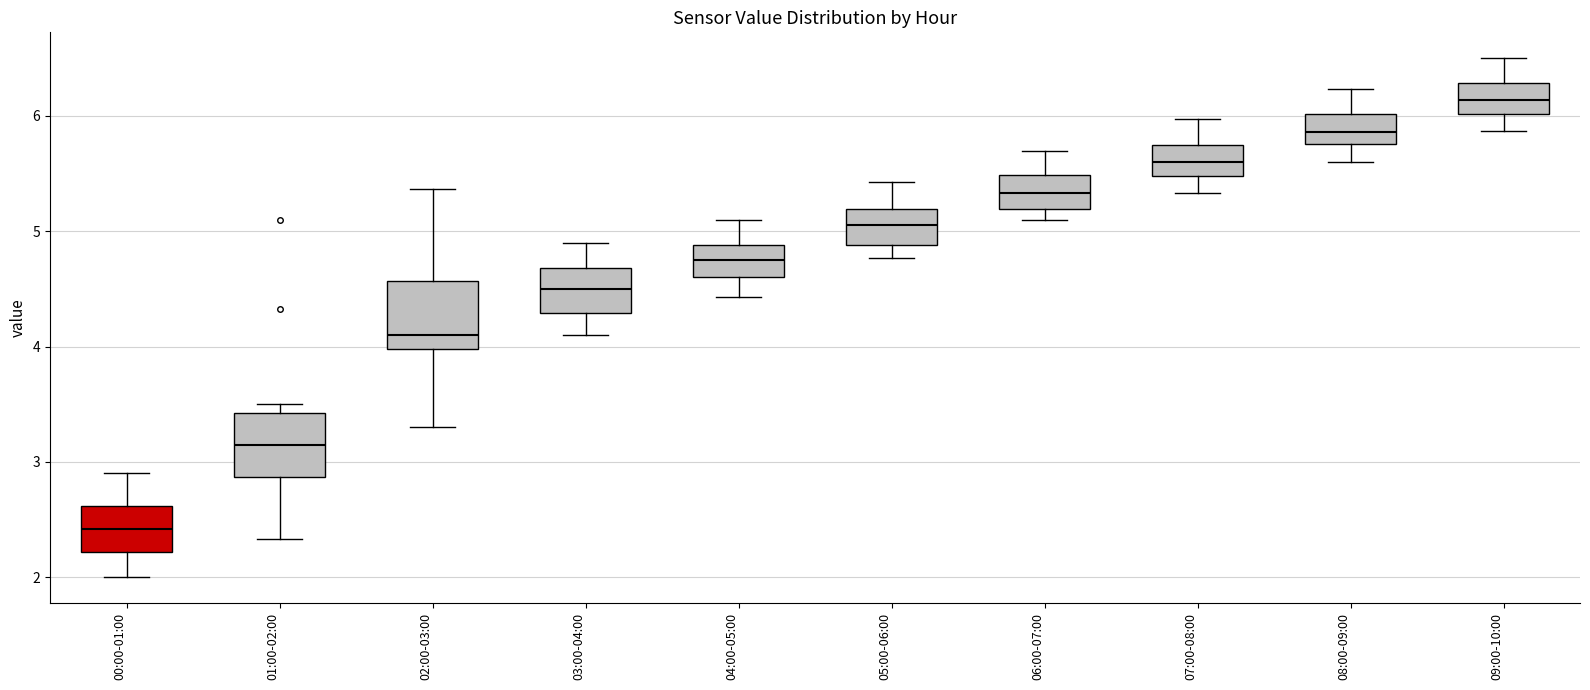

Which box's median line is the highest?

09:00-10:00